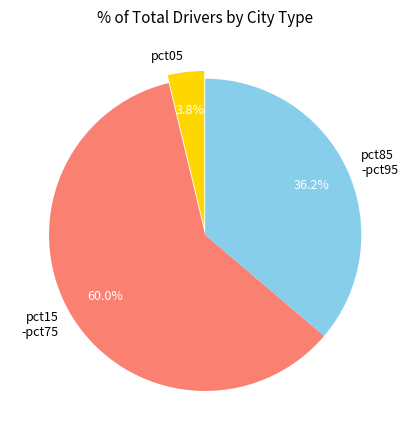

To the nearest percent, what is the average slice percentage?

33%